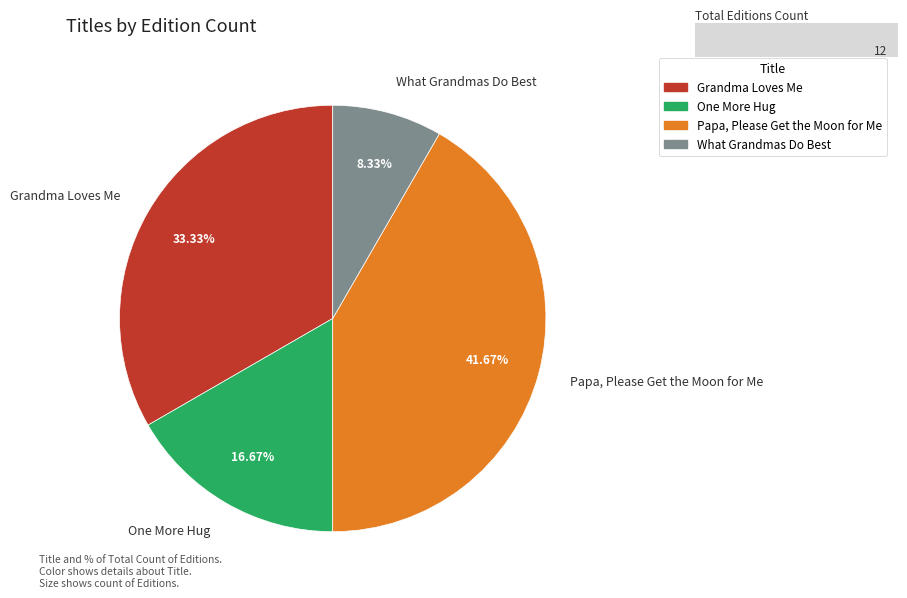

Rank the categories by value from highest to lowest.

Papa, Please Get the Moon for Me, Grandma Loves Me, One More Hug, What Grandmas Do Best